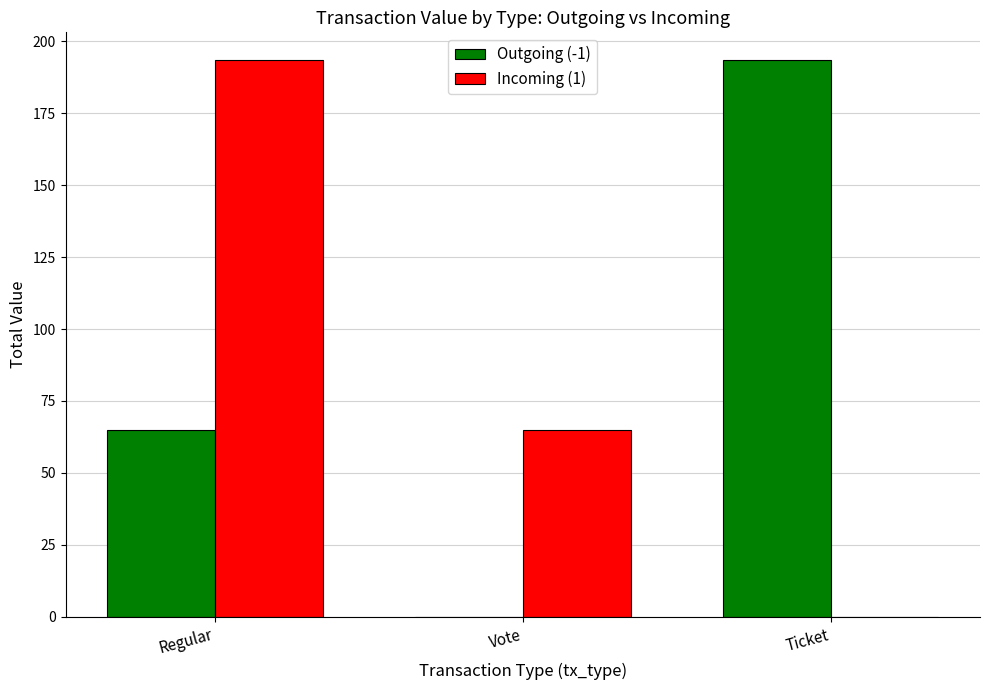

Count the number of data series in this chart.

2